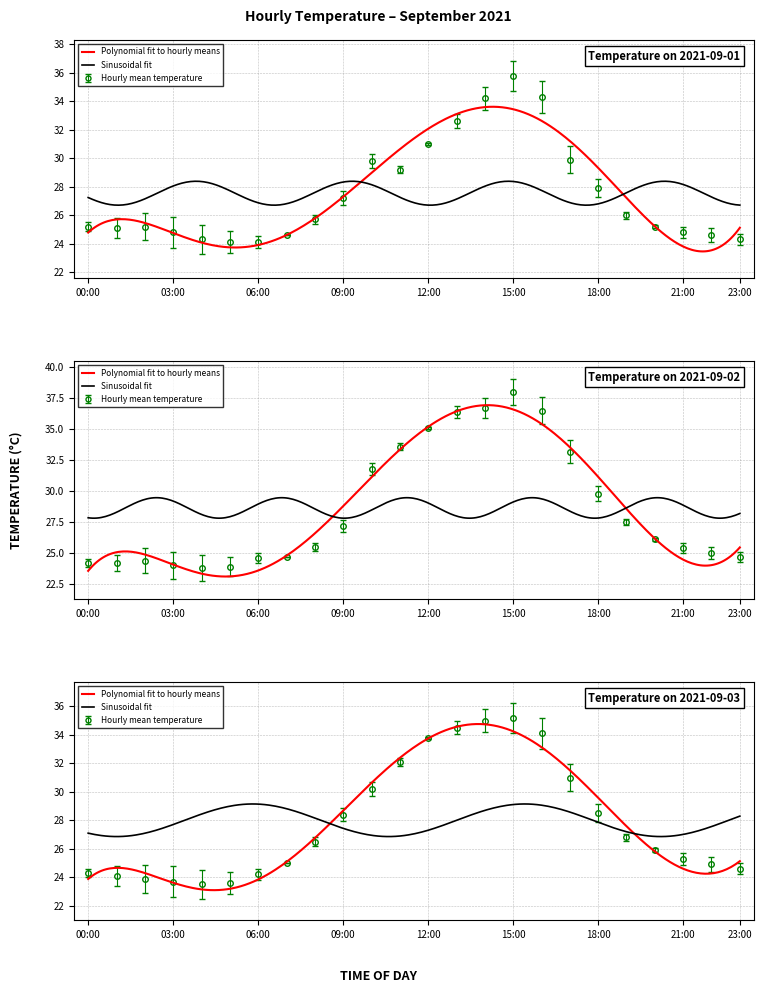

At which label is 2021-09-01 closest to 29?

11:00